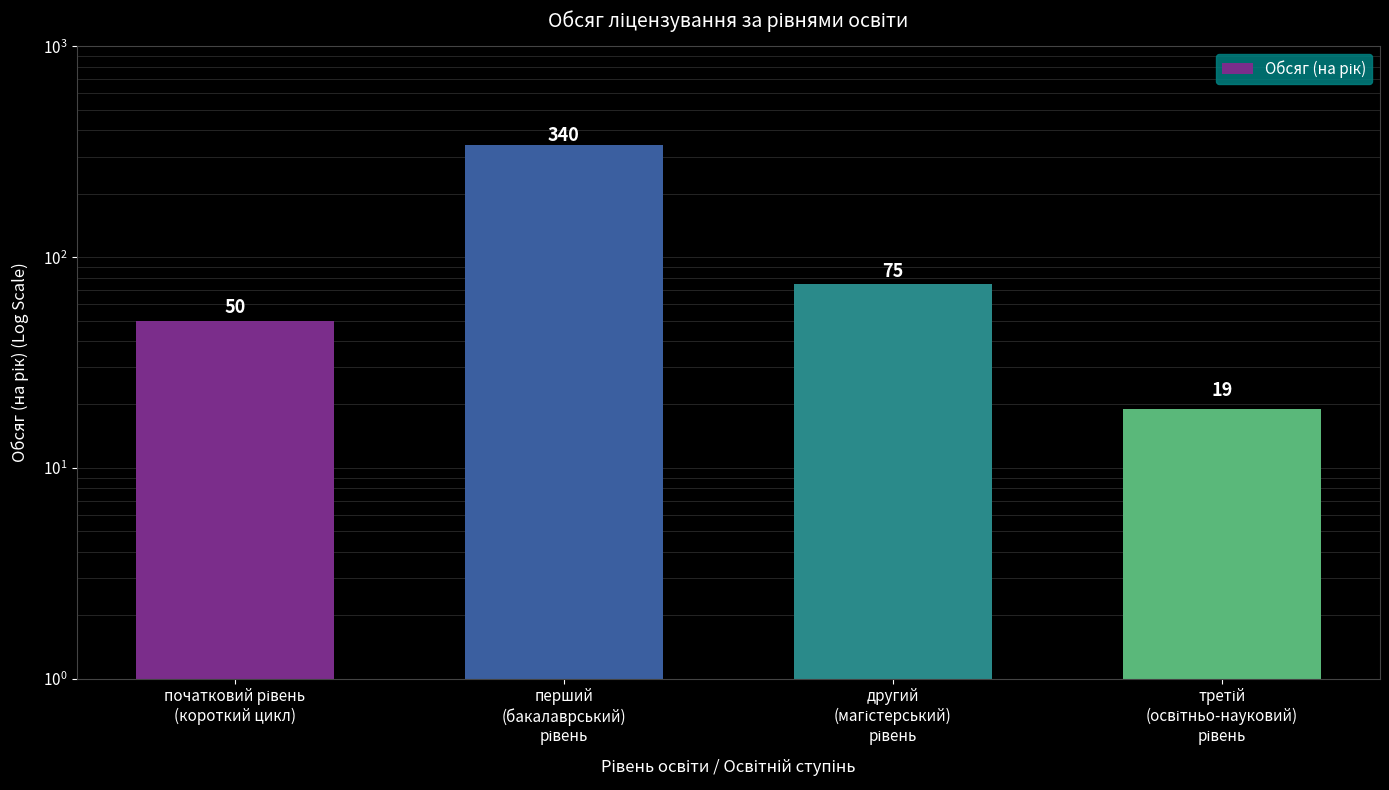

Reading left to right, list all the values displayed in this chart.

50	340	75	19